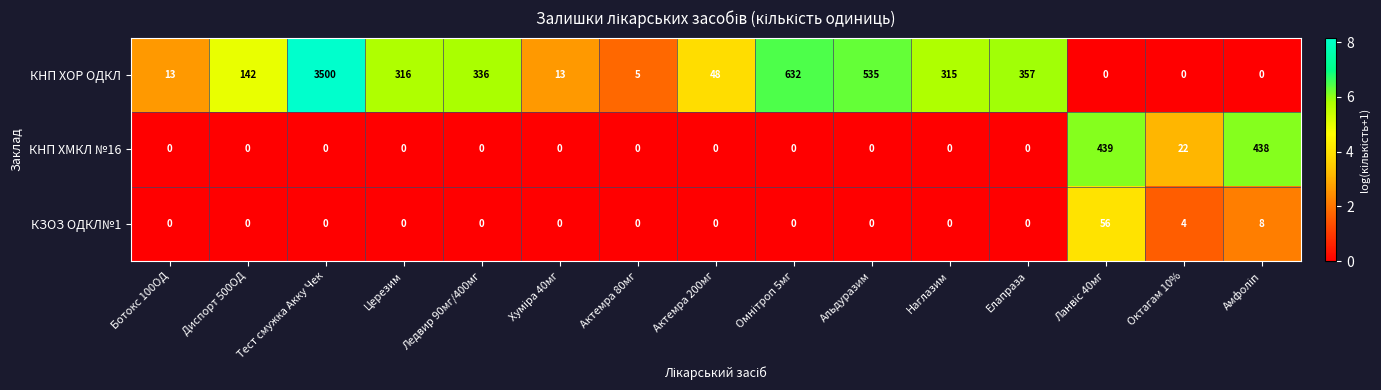

Where is КНП ХМКЛ №16 nearest to the value 219?

Октагам 10%